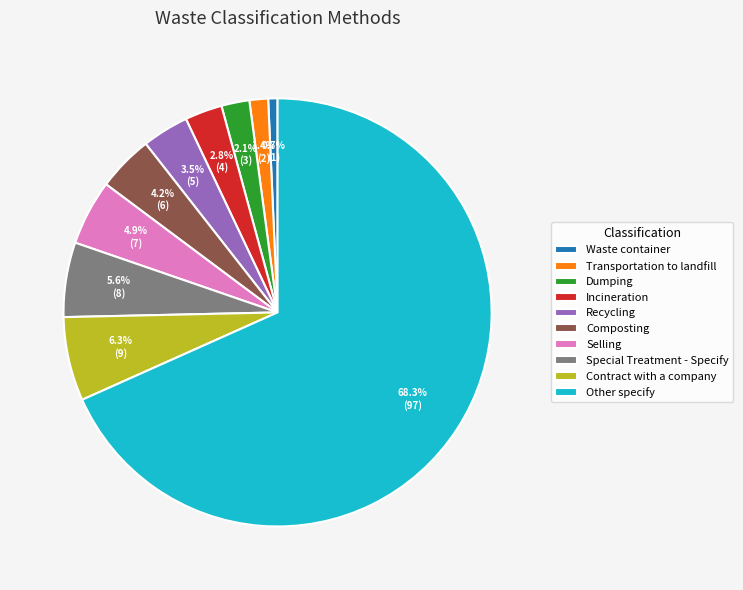

What portion of the pie excludes Transportation to landfill?

98.6%